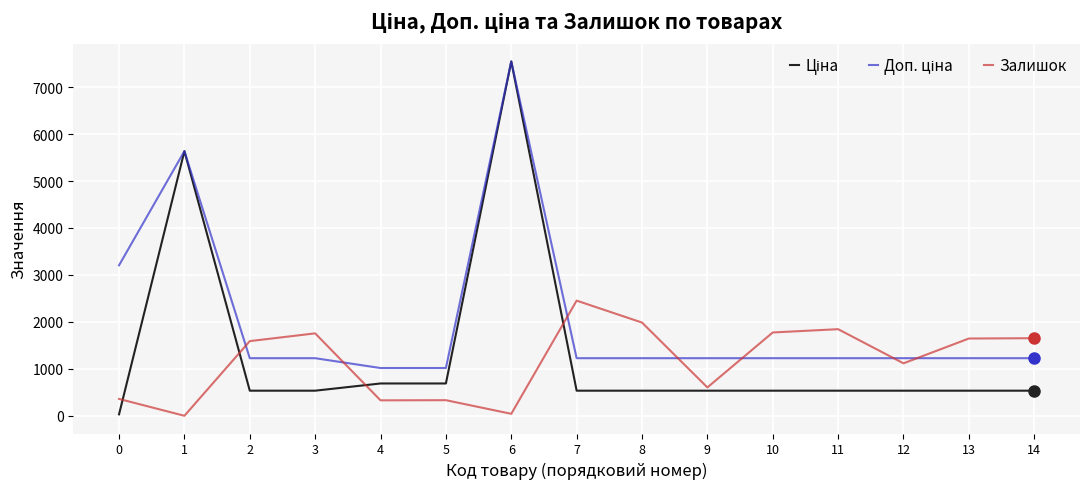

How many lines are shown in the chart?

3